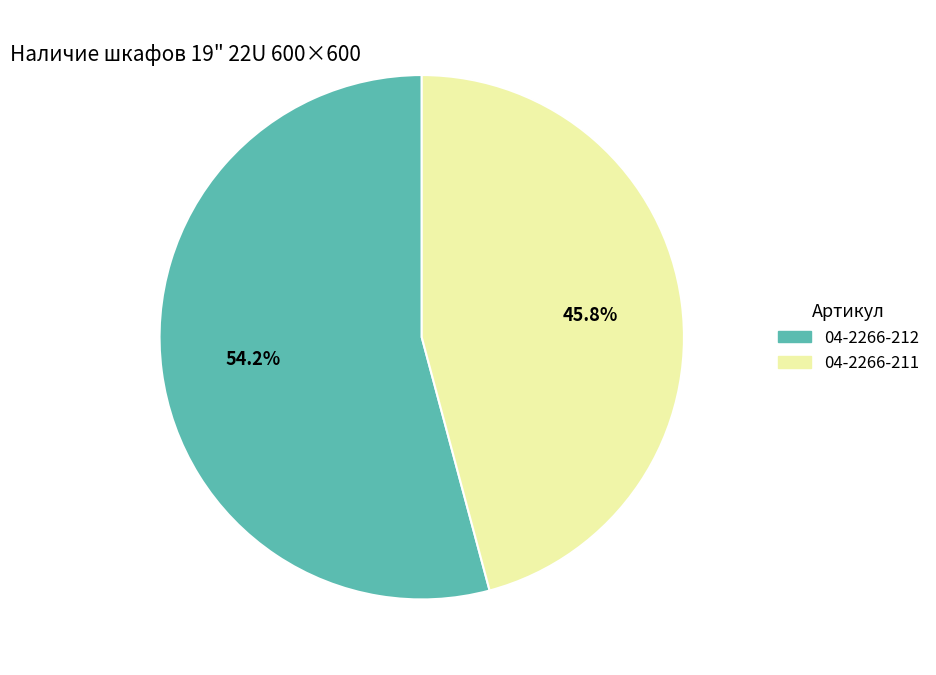

To the nearest percent, what is the difference between the 04-2266-212 and 04-2266-211 slice percentages?

8%